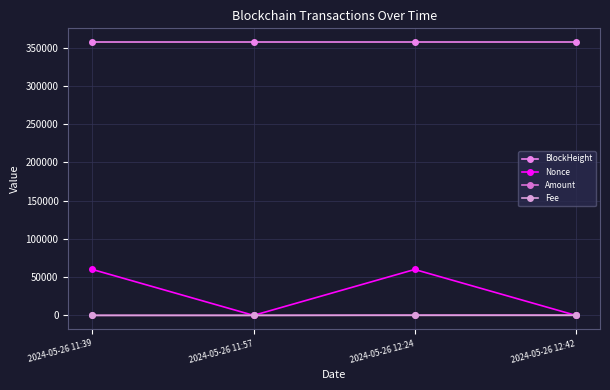

At how many categories does at least one series exceed 314476?

4